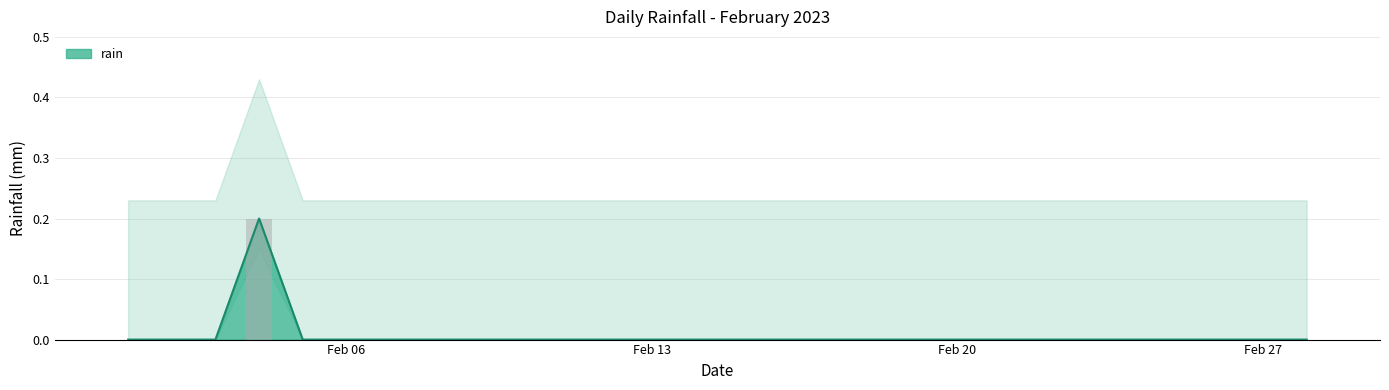

What is the greatest value displayed?

0.2